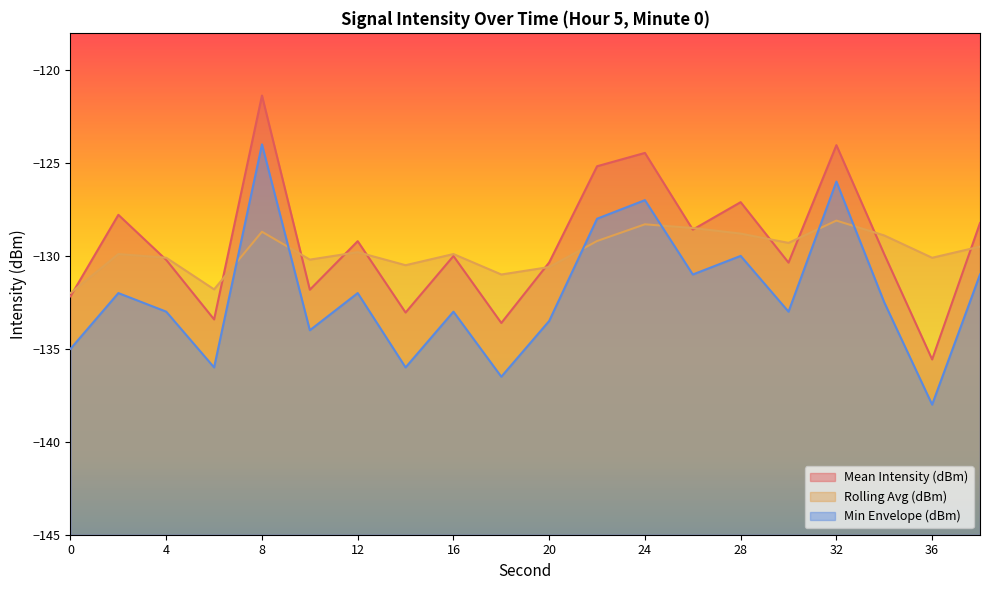

Rank the series at 22 from highest to lowest value.

Mean Intensity (dBm), Min Envelope (dBm), Rolling Avg (dBm)